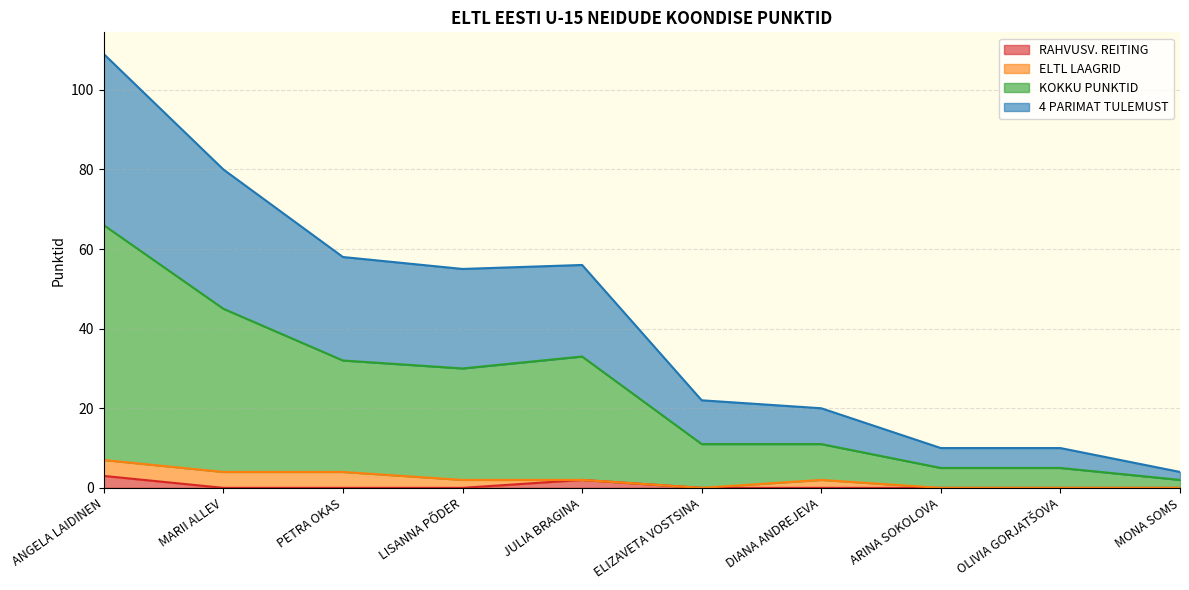

The value of RAHVUSV. REITING at ARINA SOKOLOVA is 0. True or false?

True